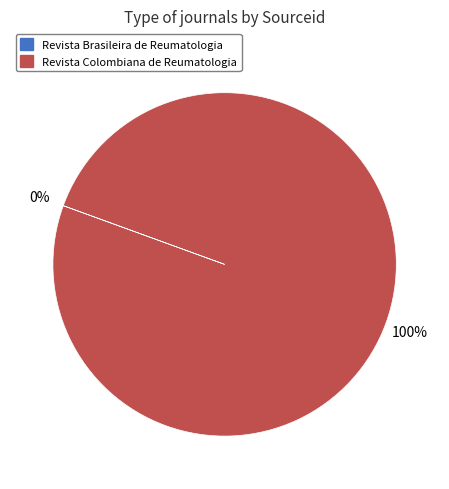

What percentage is the Revista Colombiana de Reumatologia slice, to the nearest percent?

100%